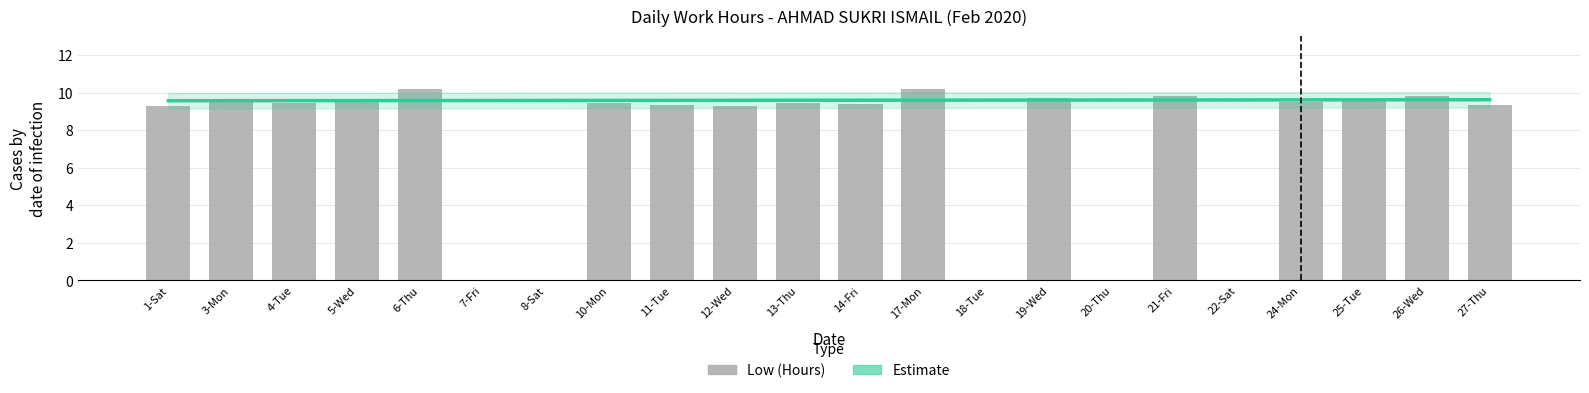

How many series are shown in this chart?

2